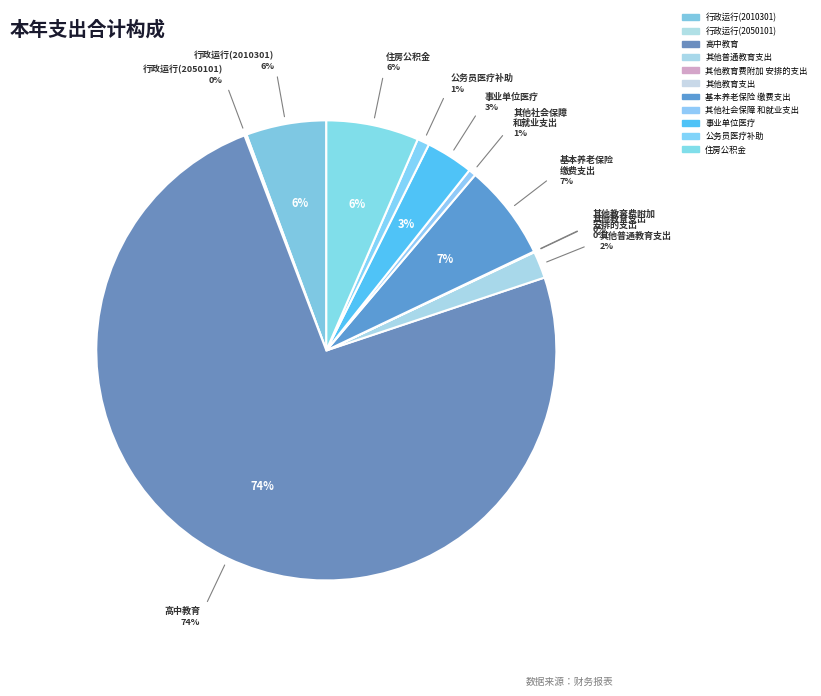

Rank the categories by value from lowest to highest.

其他教育支出, 其他教育费附加安排的支出, 行政运行(2050101), 其他社会保障和就业支出, 公务员医疗补助, 其他普通教育支出, 事业单位医疗, 行政运行(2010301), 住房公积金, 机关事业单位基本养老保险缴费支出, 高中教育